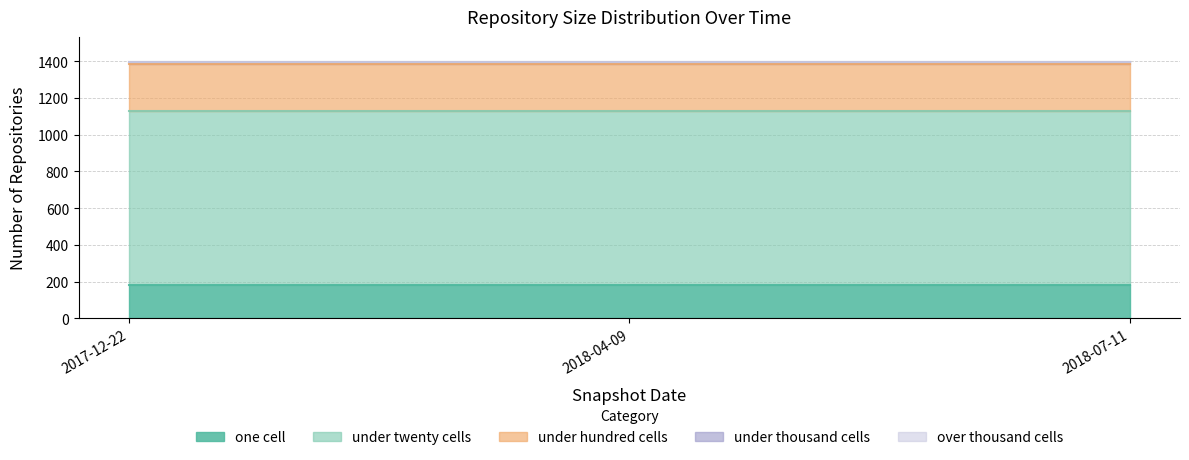

What is the total value across all series at 2018-04-09?

1393